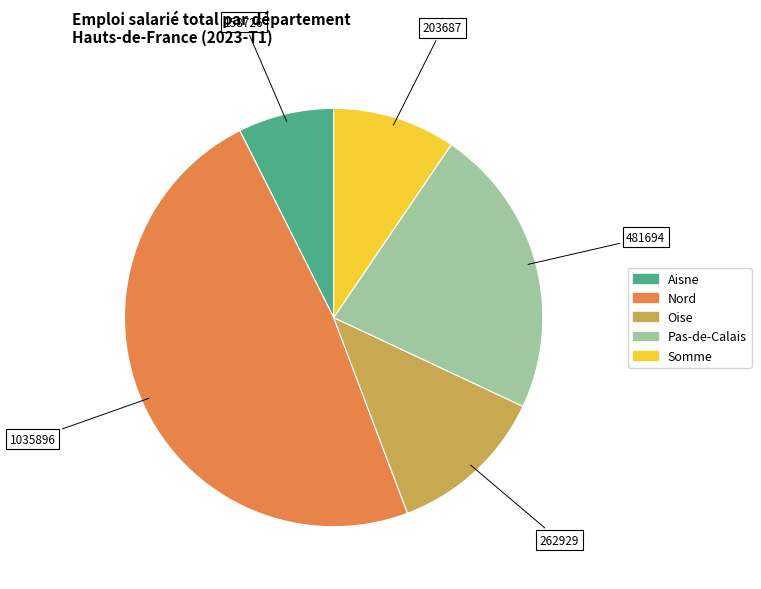

Which category has the smallest portion of the pie?

Aisne